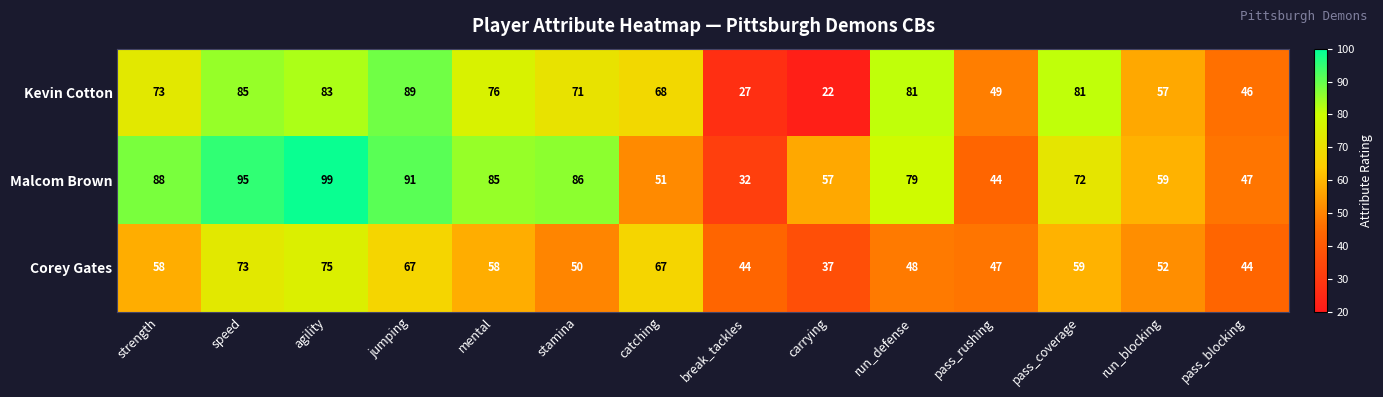

At pass_rushing, list the series in order from largest to smallest.

Kevin Cotton, Corey Gates, Malcom Brown